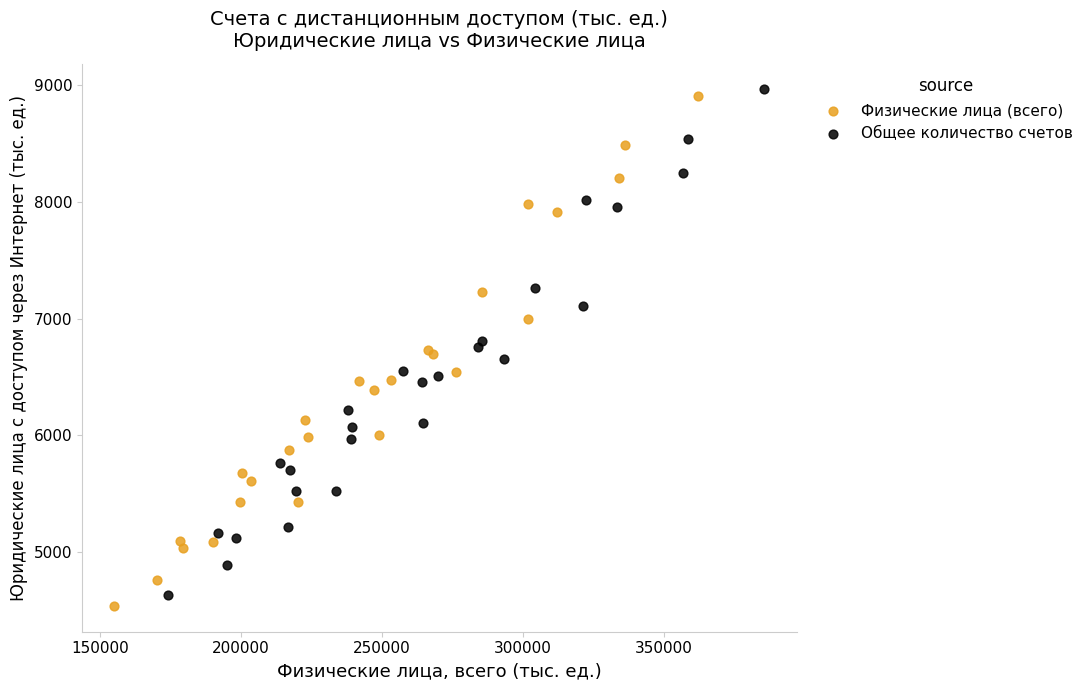

Which series has the widest spread of Y values?

Физические лица (всего)